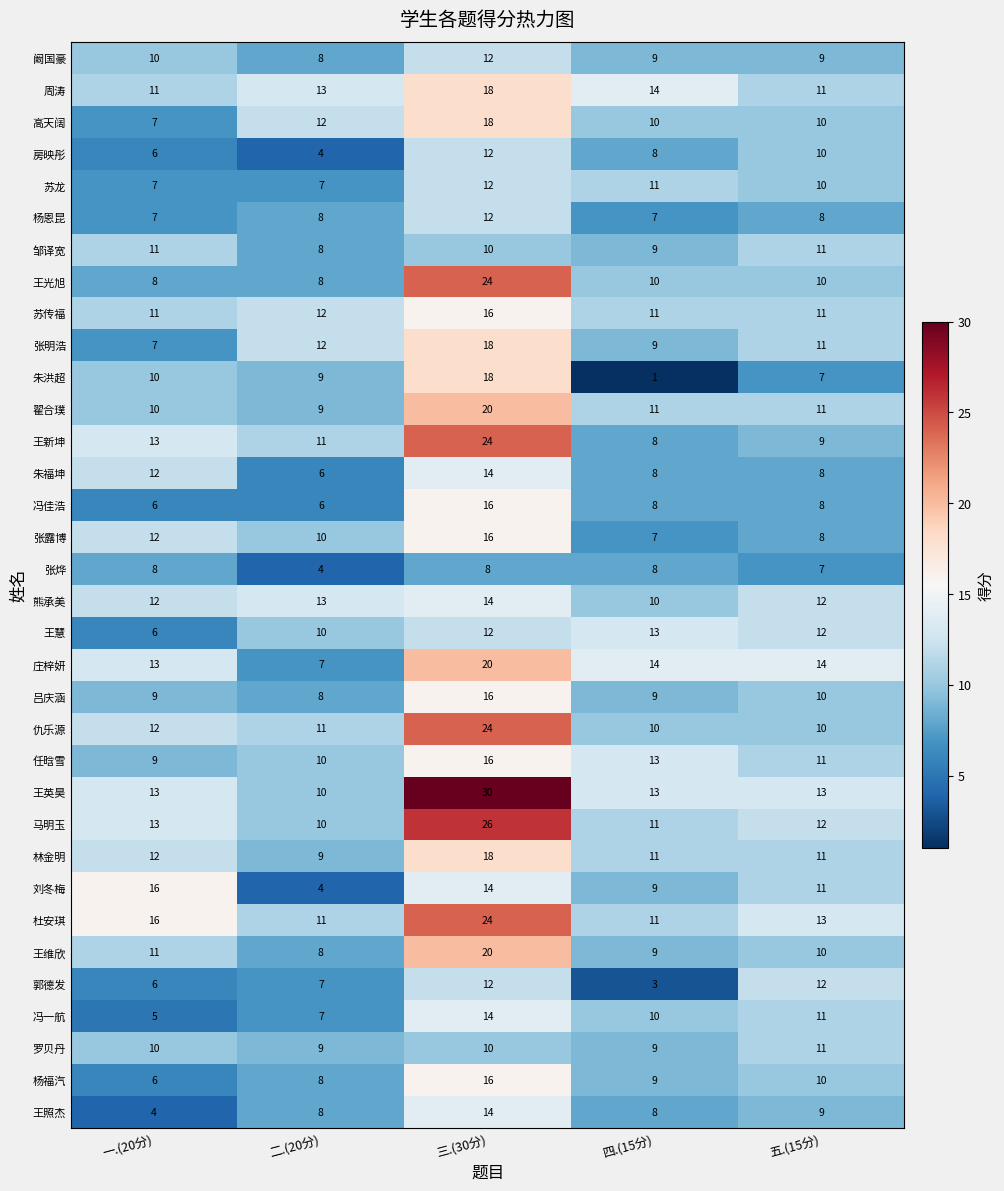

Is it true that 王新坤 equals 41 at 三.(30分)?

False